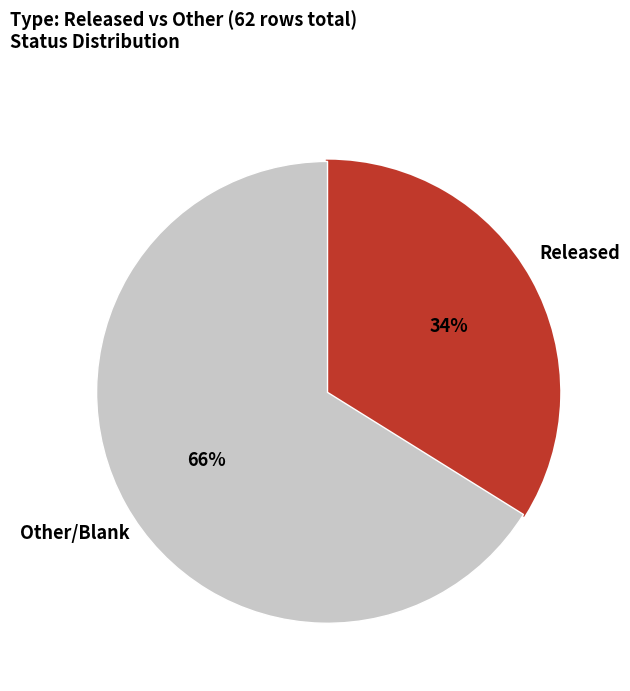

Which category has the smallest portion of the pie?

Released